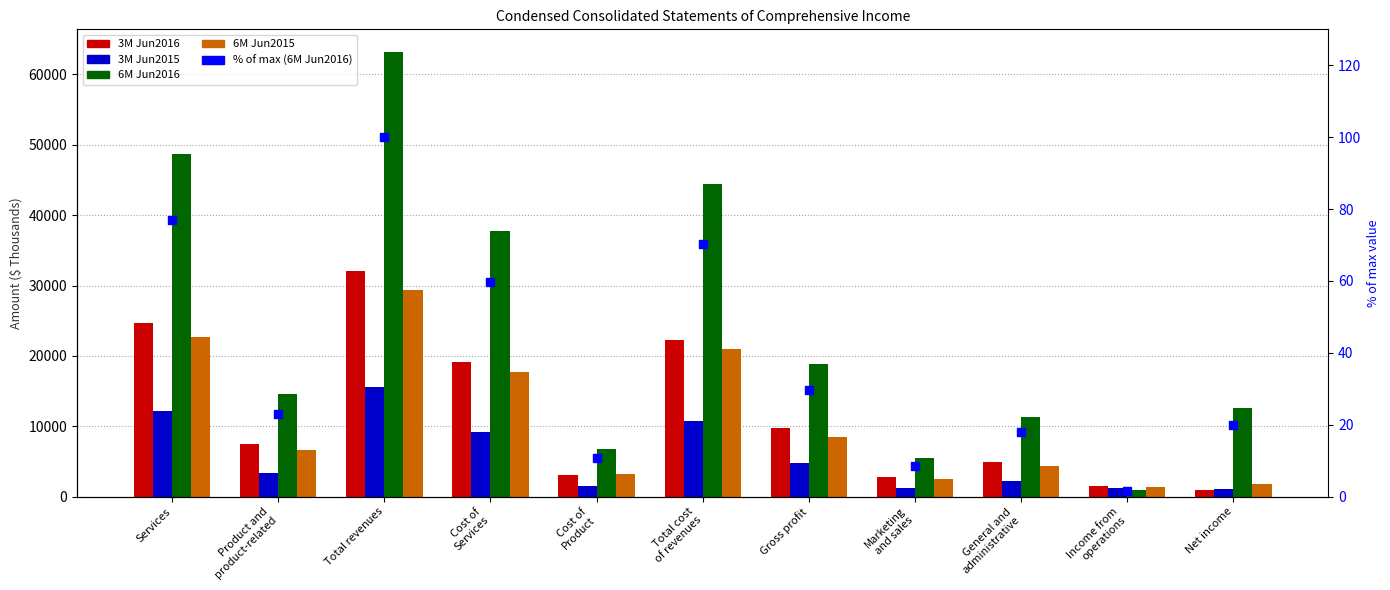

At how many categories does at least one series exceed 46423?

2